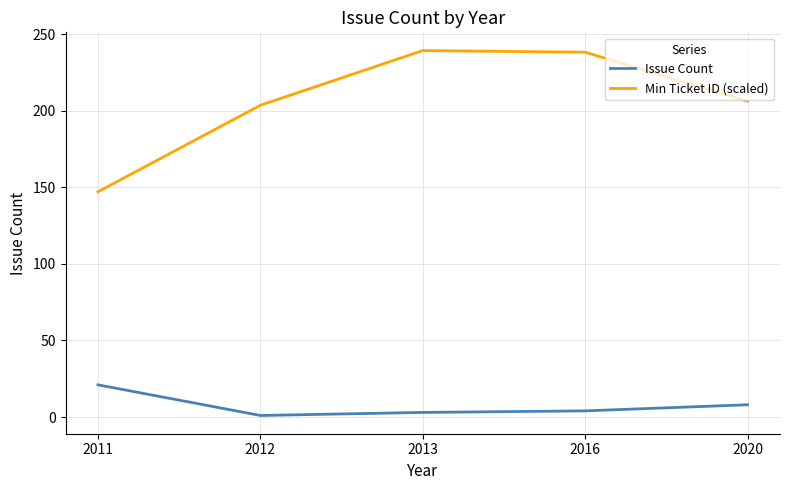

At which label is Min Ticket ID (scaled) closest to 193?

2012